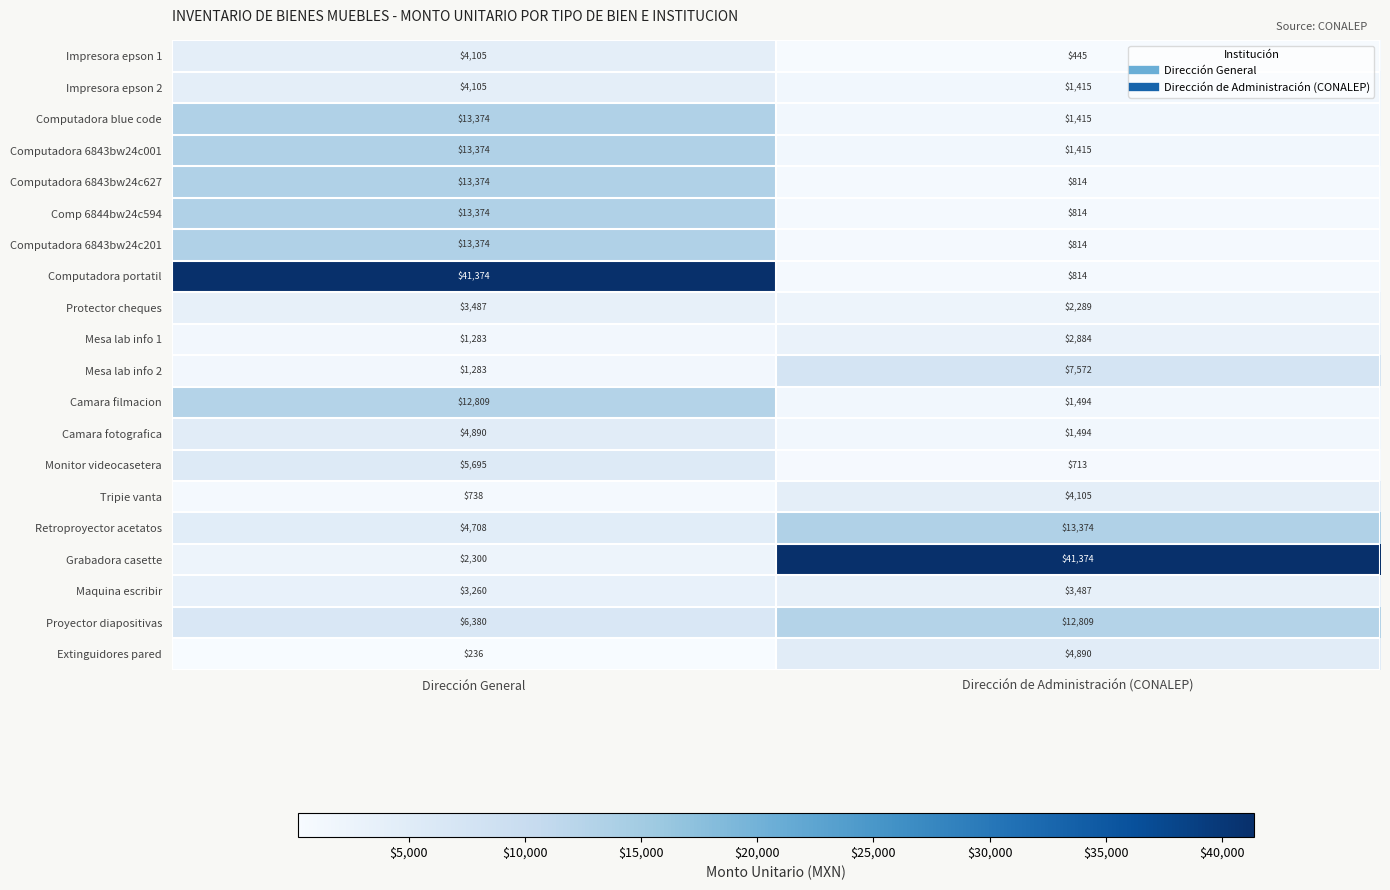

What is the sum of the Impresora epson 1 values at Dirección General and Dirección de Administración (CONALEP)?

4550